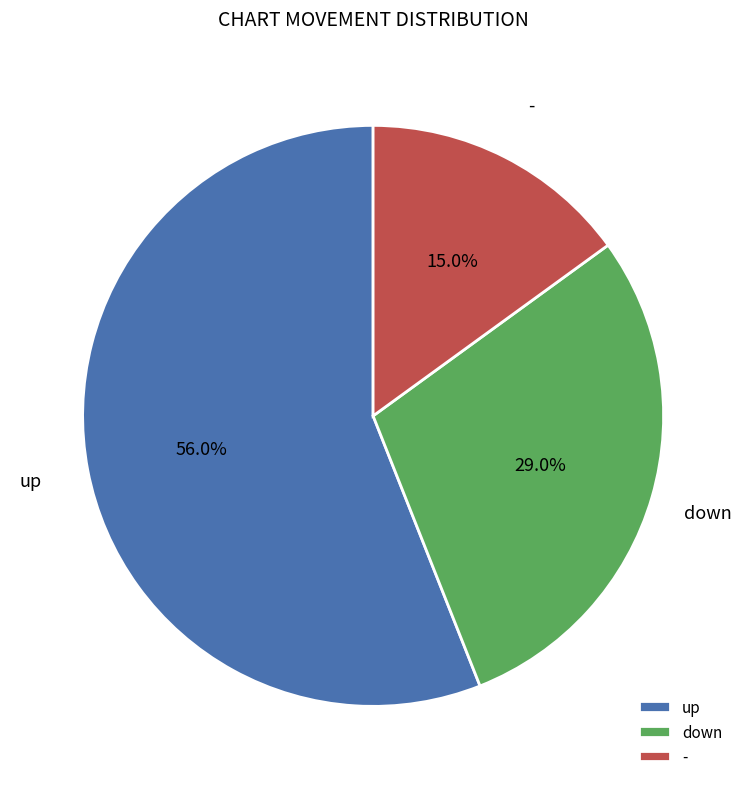

Rank the categories by value from highest to lowest.

up, down, -